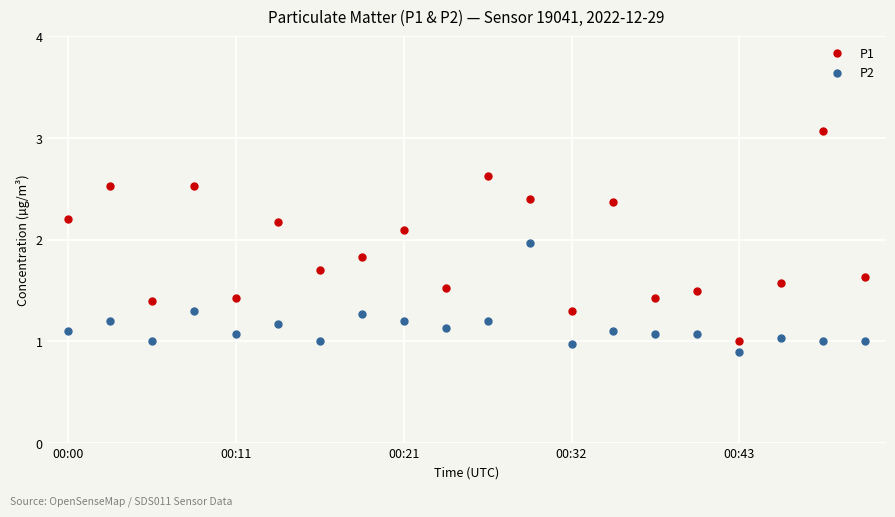

True or false: P2 and P1 cross at least once.

False